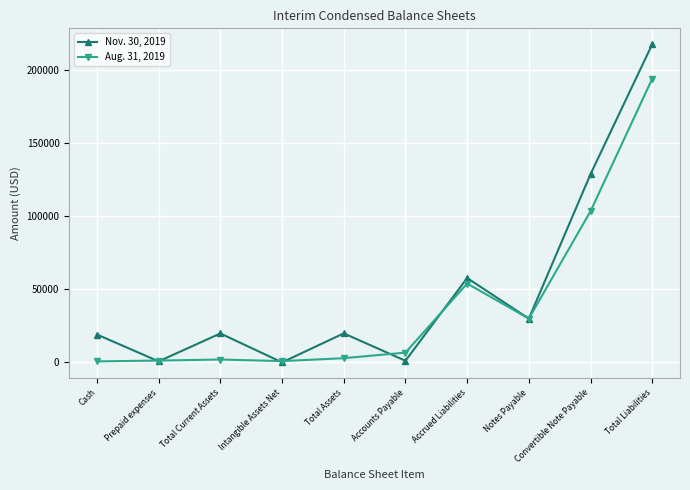

List the series in order of their peak value, lowest first.

Aug. 31, 2019, Nov. 30, 2019